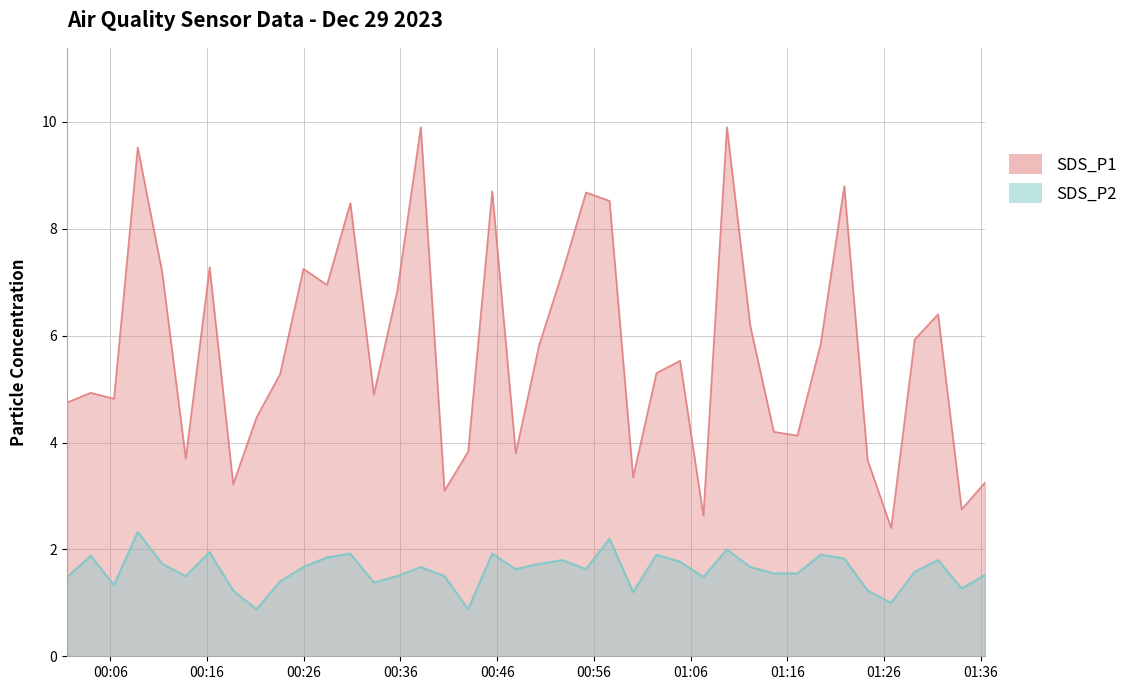

Which series changed the most between 2023/12/29 00:30:49 and 2023/12/29 01:14:36?

SDS_P1